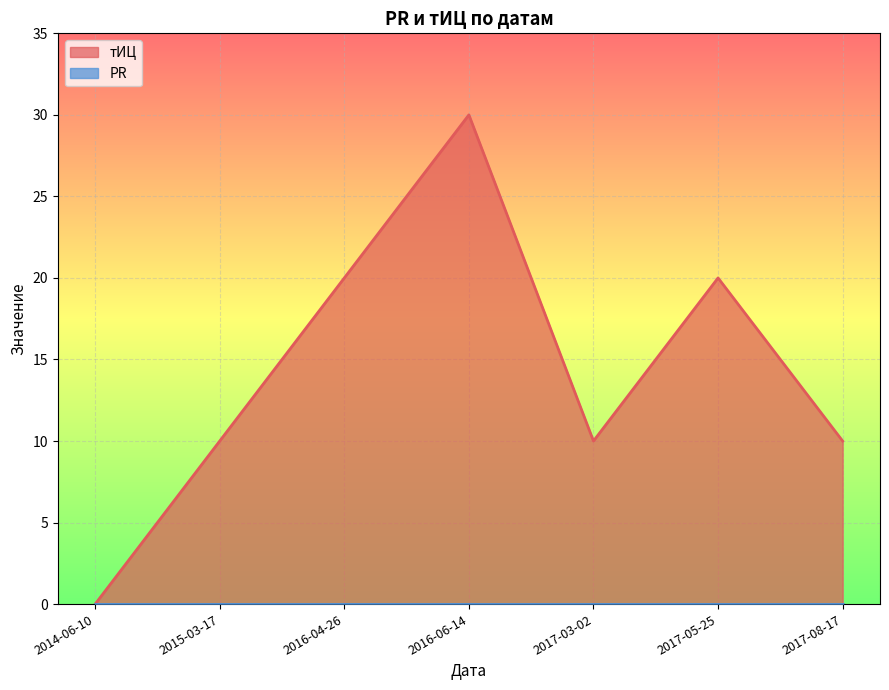

True or false: the data shows 30 at 2016-06-14.

True